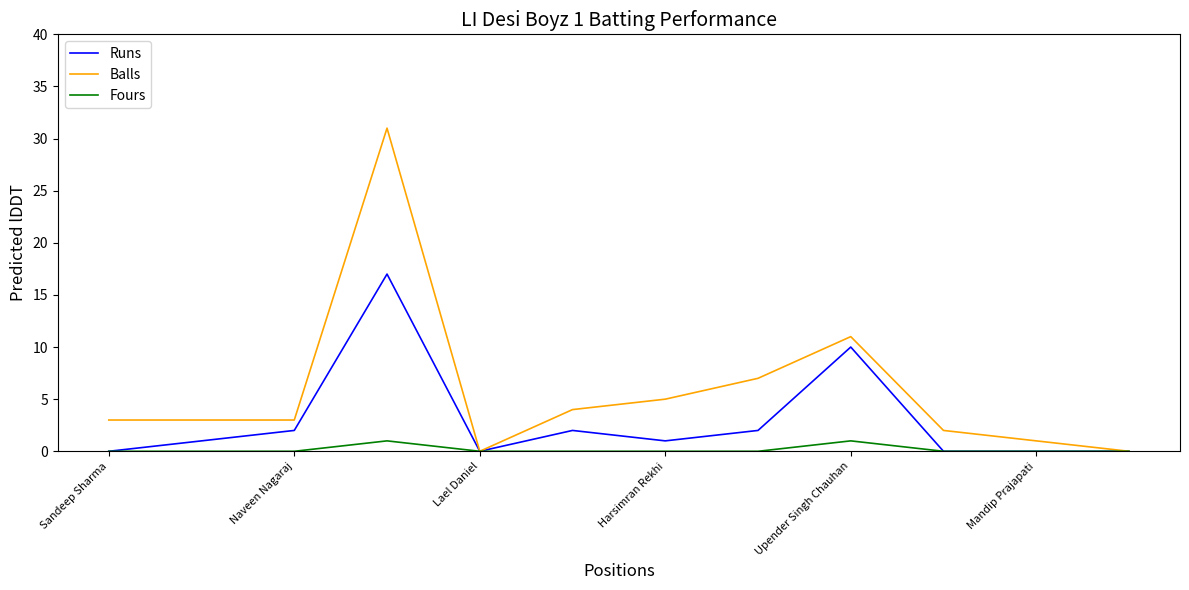

Rank the series by their maximum value, from lowest to highest.

Fours, Runs, Balls